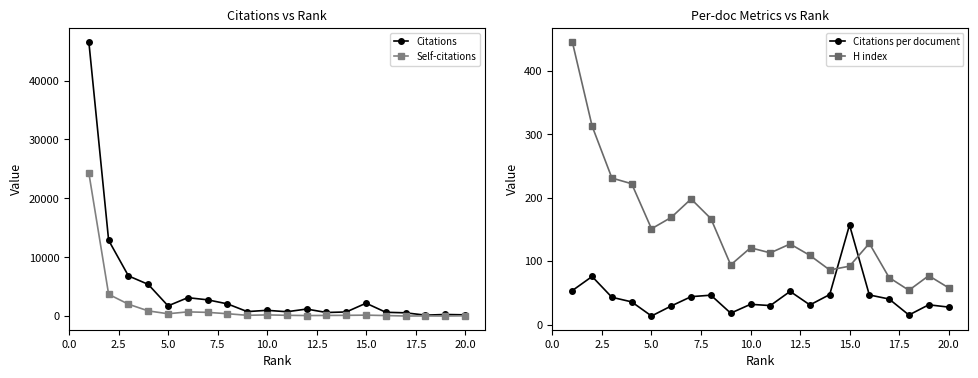

True or false: Citations per document and Citations intersect in this chart.

False